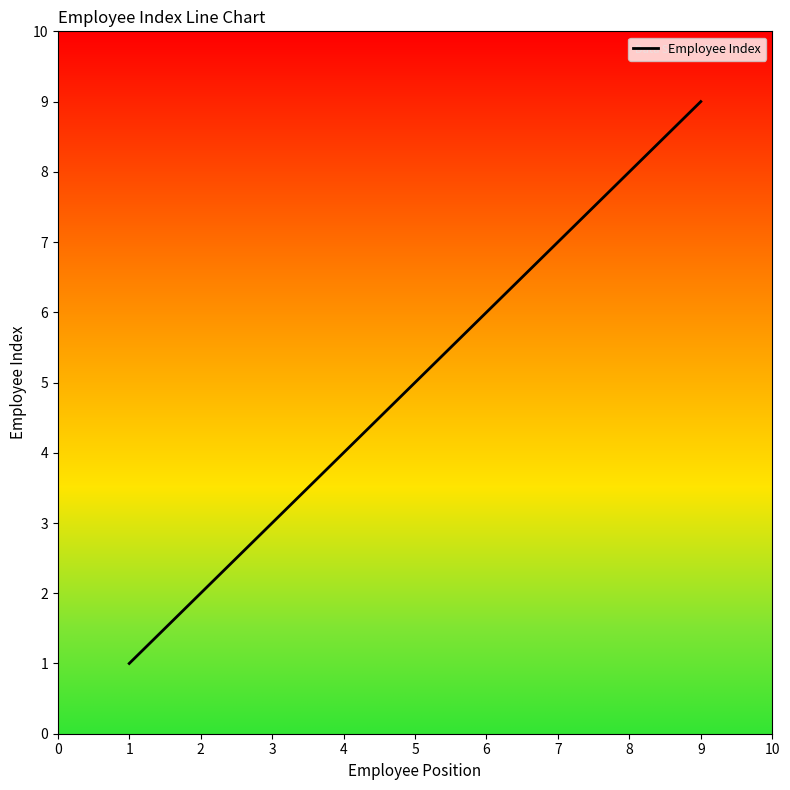

Rank the categories by value from highest to lowest.

9, 8, 7, 6, 5, 4, 3, 2, 1